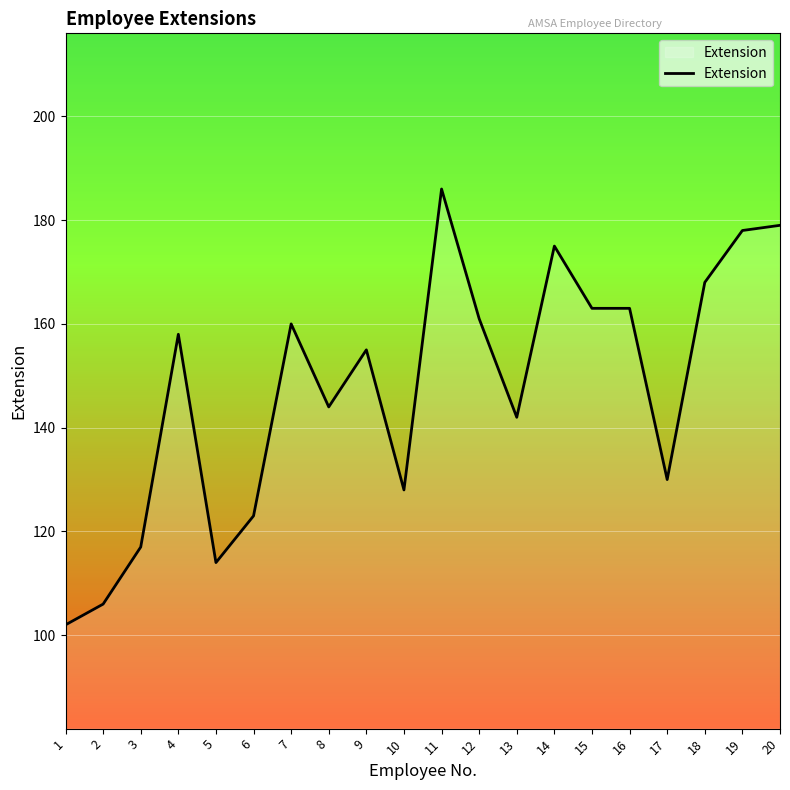

Reading left to right, extract all data points from this chart.

102	106	117	158	114	123	160	144	155	128	186	161	142	175	163	163	130	168	178	179